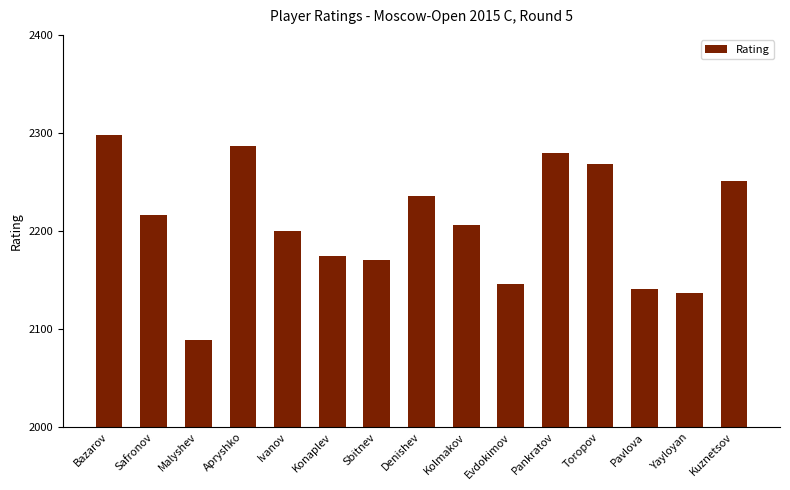

List the labels in order of value, largest first.

Bazarov, Apryshko, Pankratov, Toropov, Kuznetsov, Denishev, Safronov, Kolmakov, Ivanov, Konaplev, Sbitnev, Evdokimov, Pavlova, Yayloyan, Malyshev